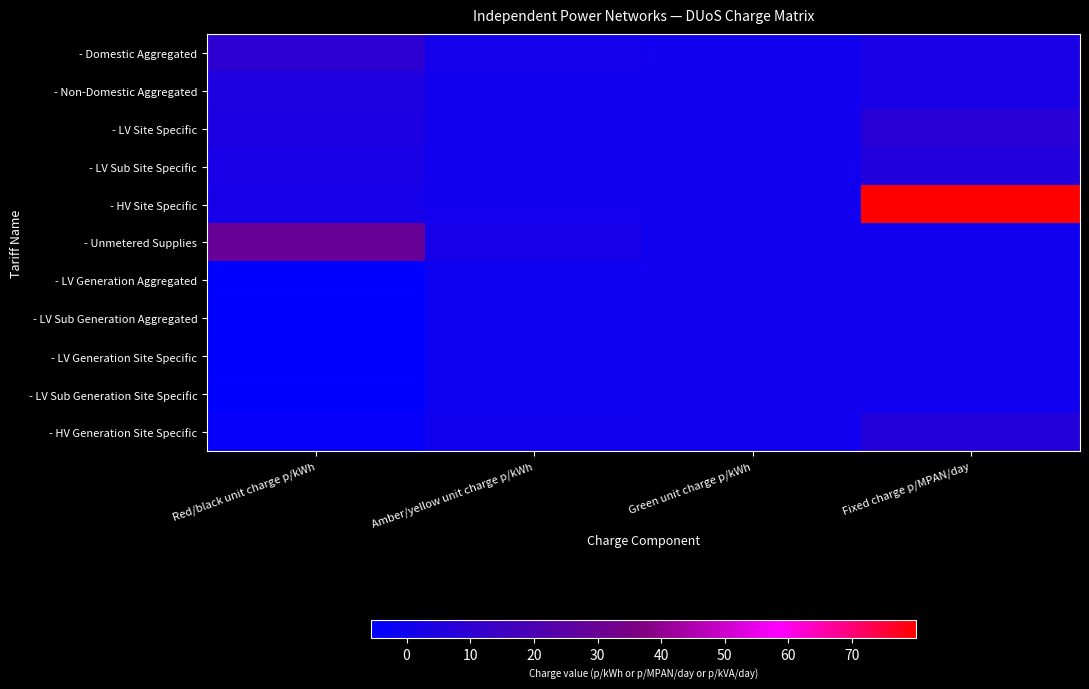

What is the maximum value shown in the chart?

80.0